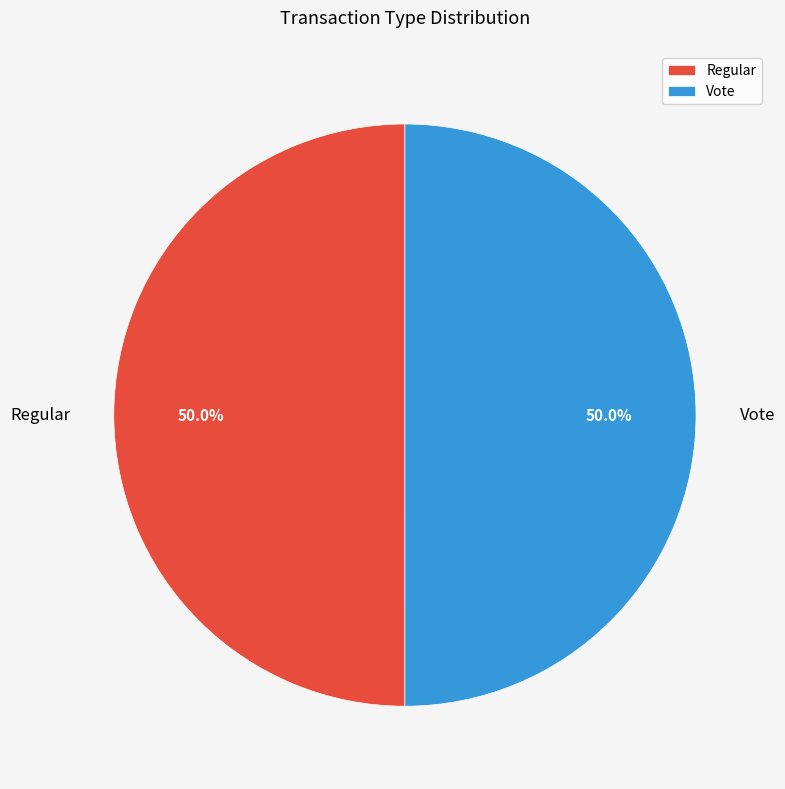

What is the ratio of the value at Regular to the value at Vote?

1.0